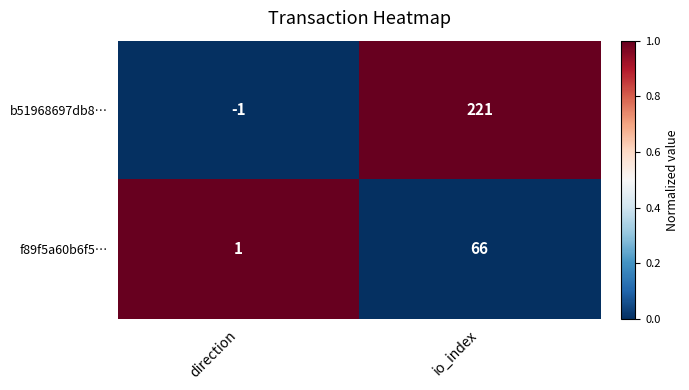

Is the value of b51968697db8… at direction greater than the value of f89f5a60b6f5… at direction?

No